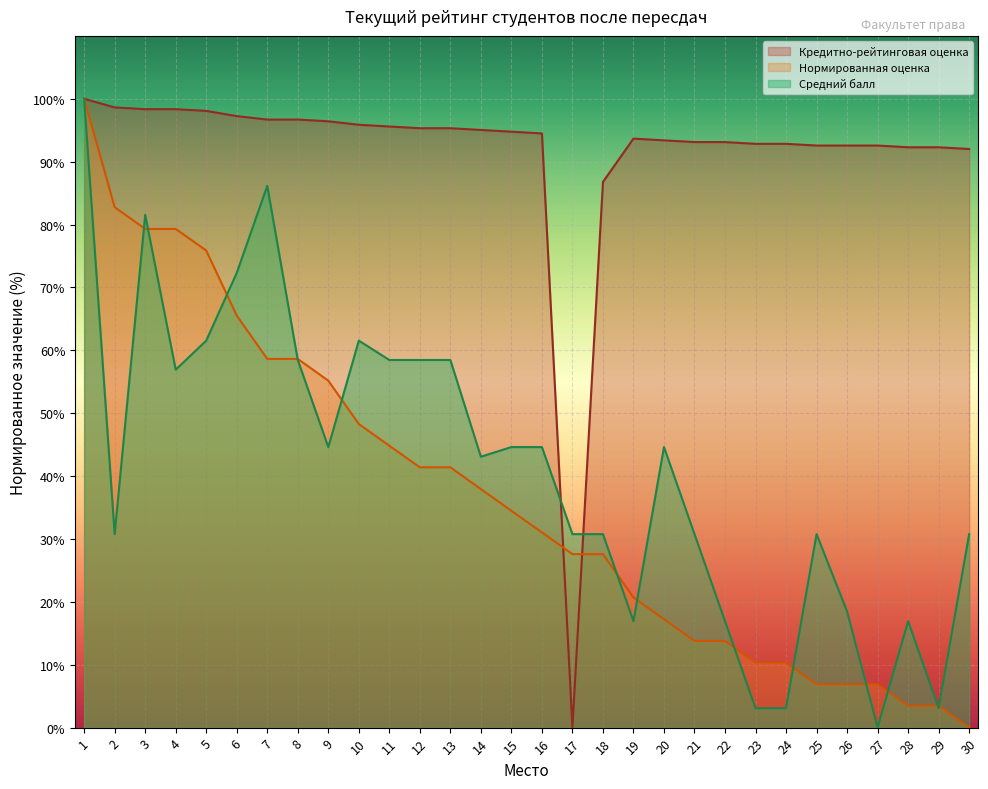

How many lines are shown in the chart?

3